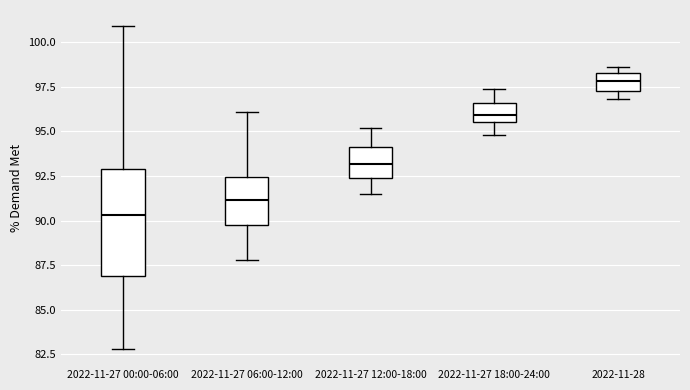

Which box is the tallest, from its lower edge to its upper edge?

2022-11-27 00:00-06:00